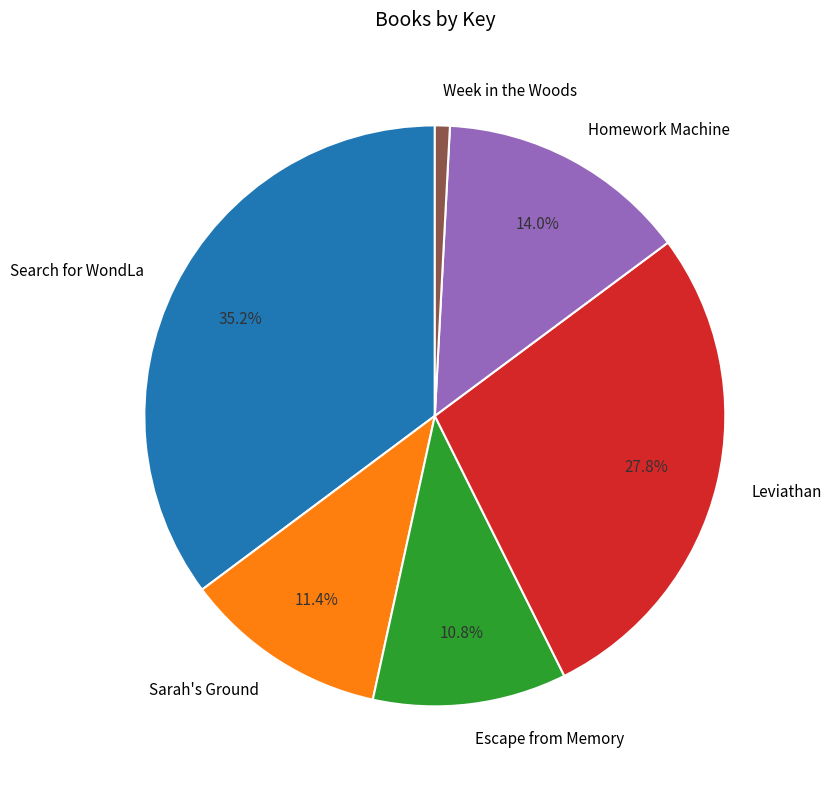

How much of the chart is everything except Escape from Memory?

89.2%